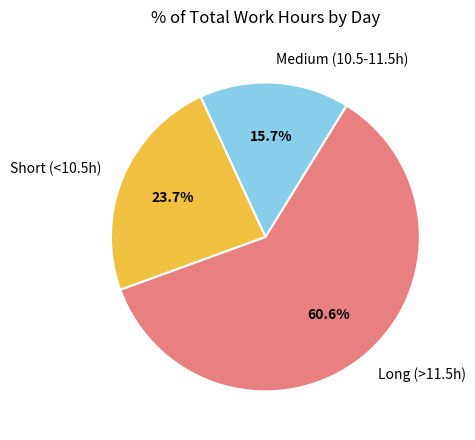

Is Long (>11.5h) the majority of the pie?

Yes